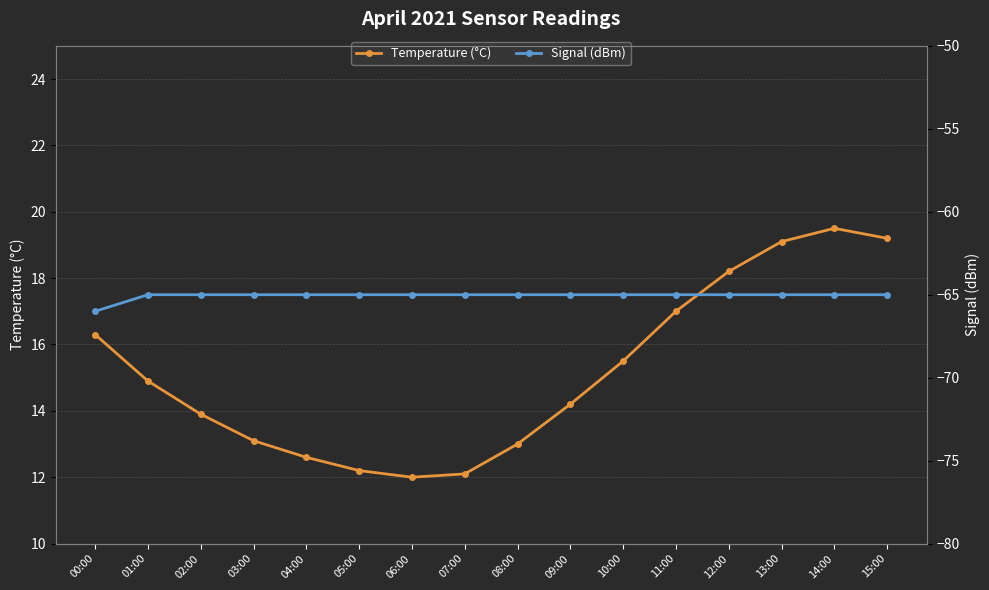

What is the sum of the Signal (dBm) values at 01:00 and 00:00?

-131.0